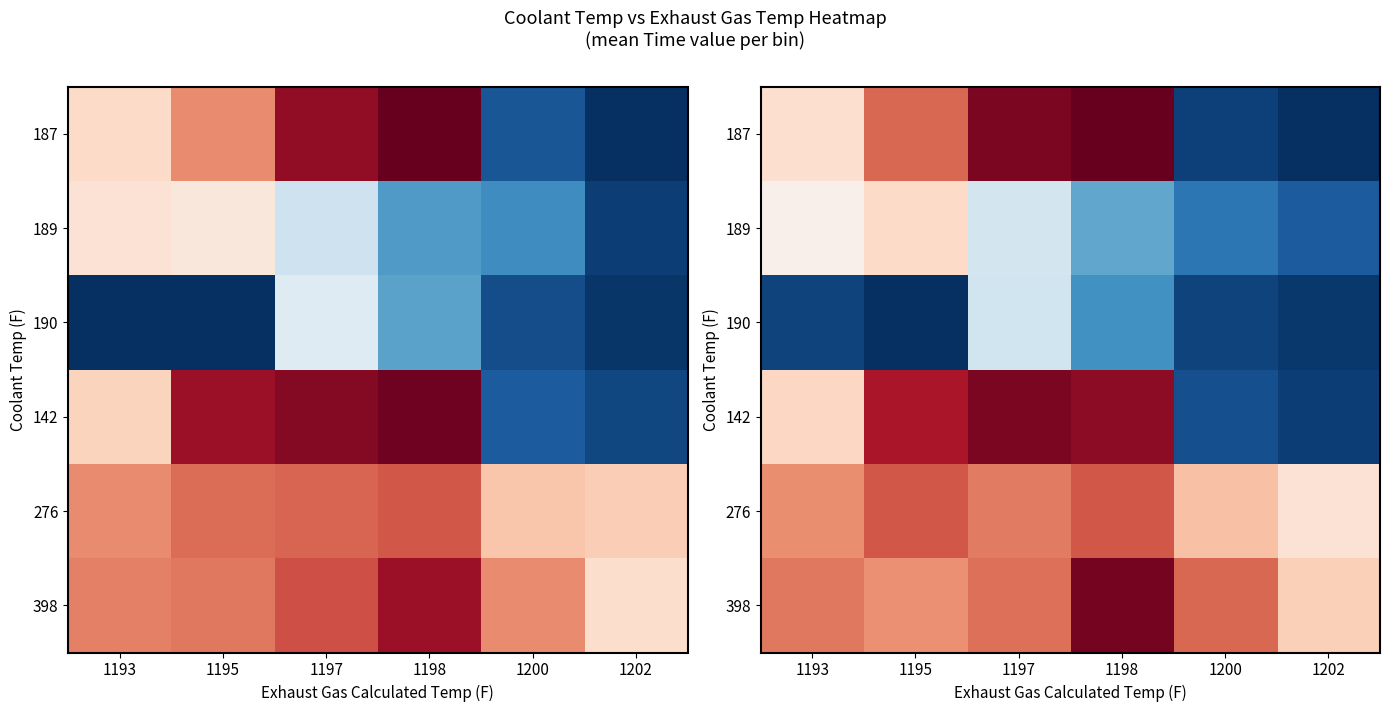

What is the spread (max minus min) of values at 1202?

3.6